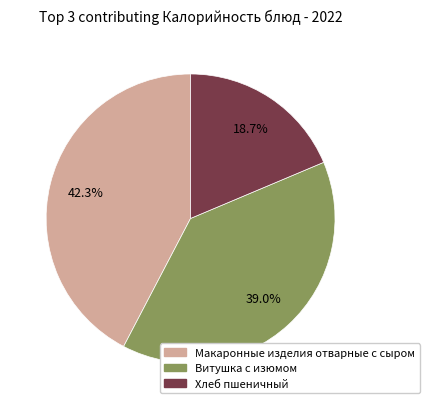

Is there a majority slice in this chart?

No